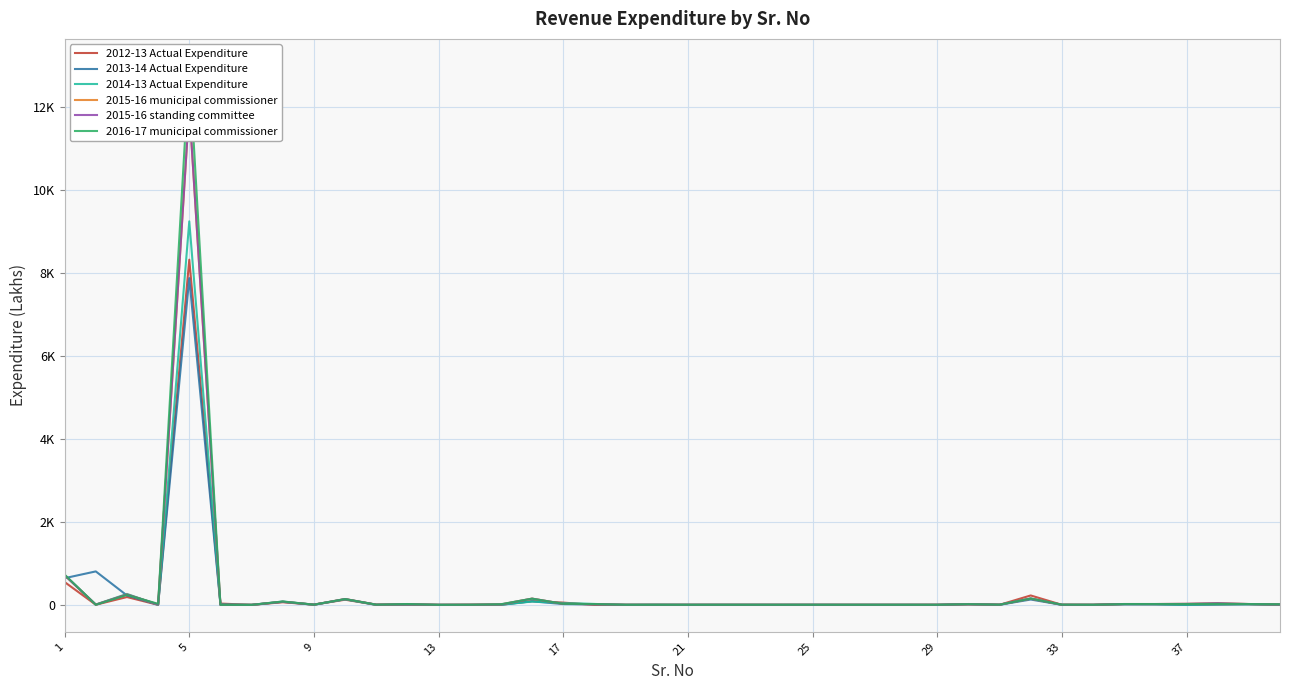

Where does the 2015-16 standing committee series first go above 5?

1